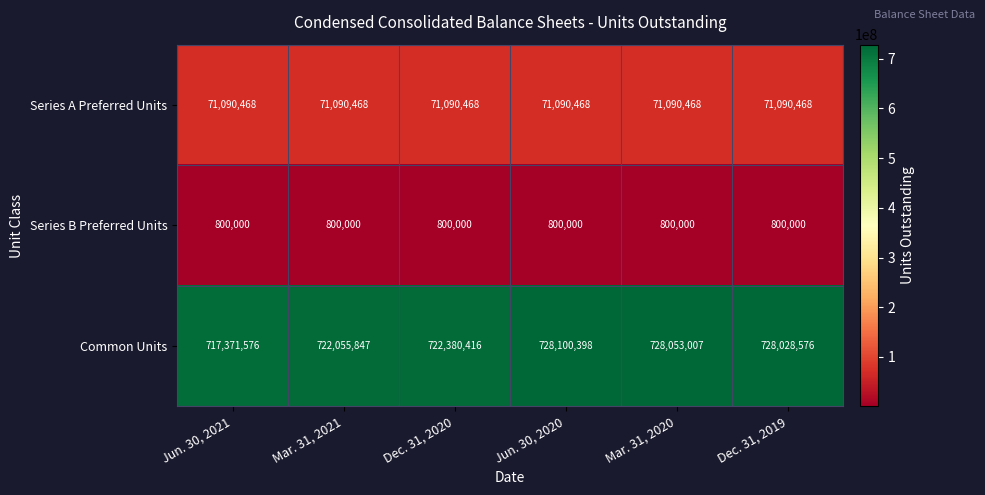

Which series has the largest range (max minus min)?

Common Units